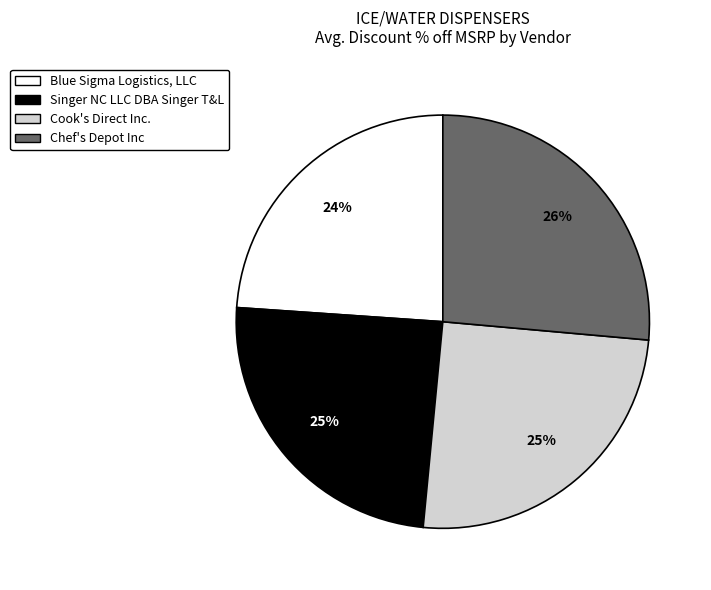

Does Cook's Direct Inc. account for over 50% of the chart?

No